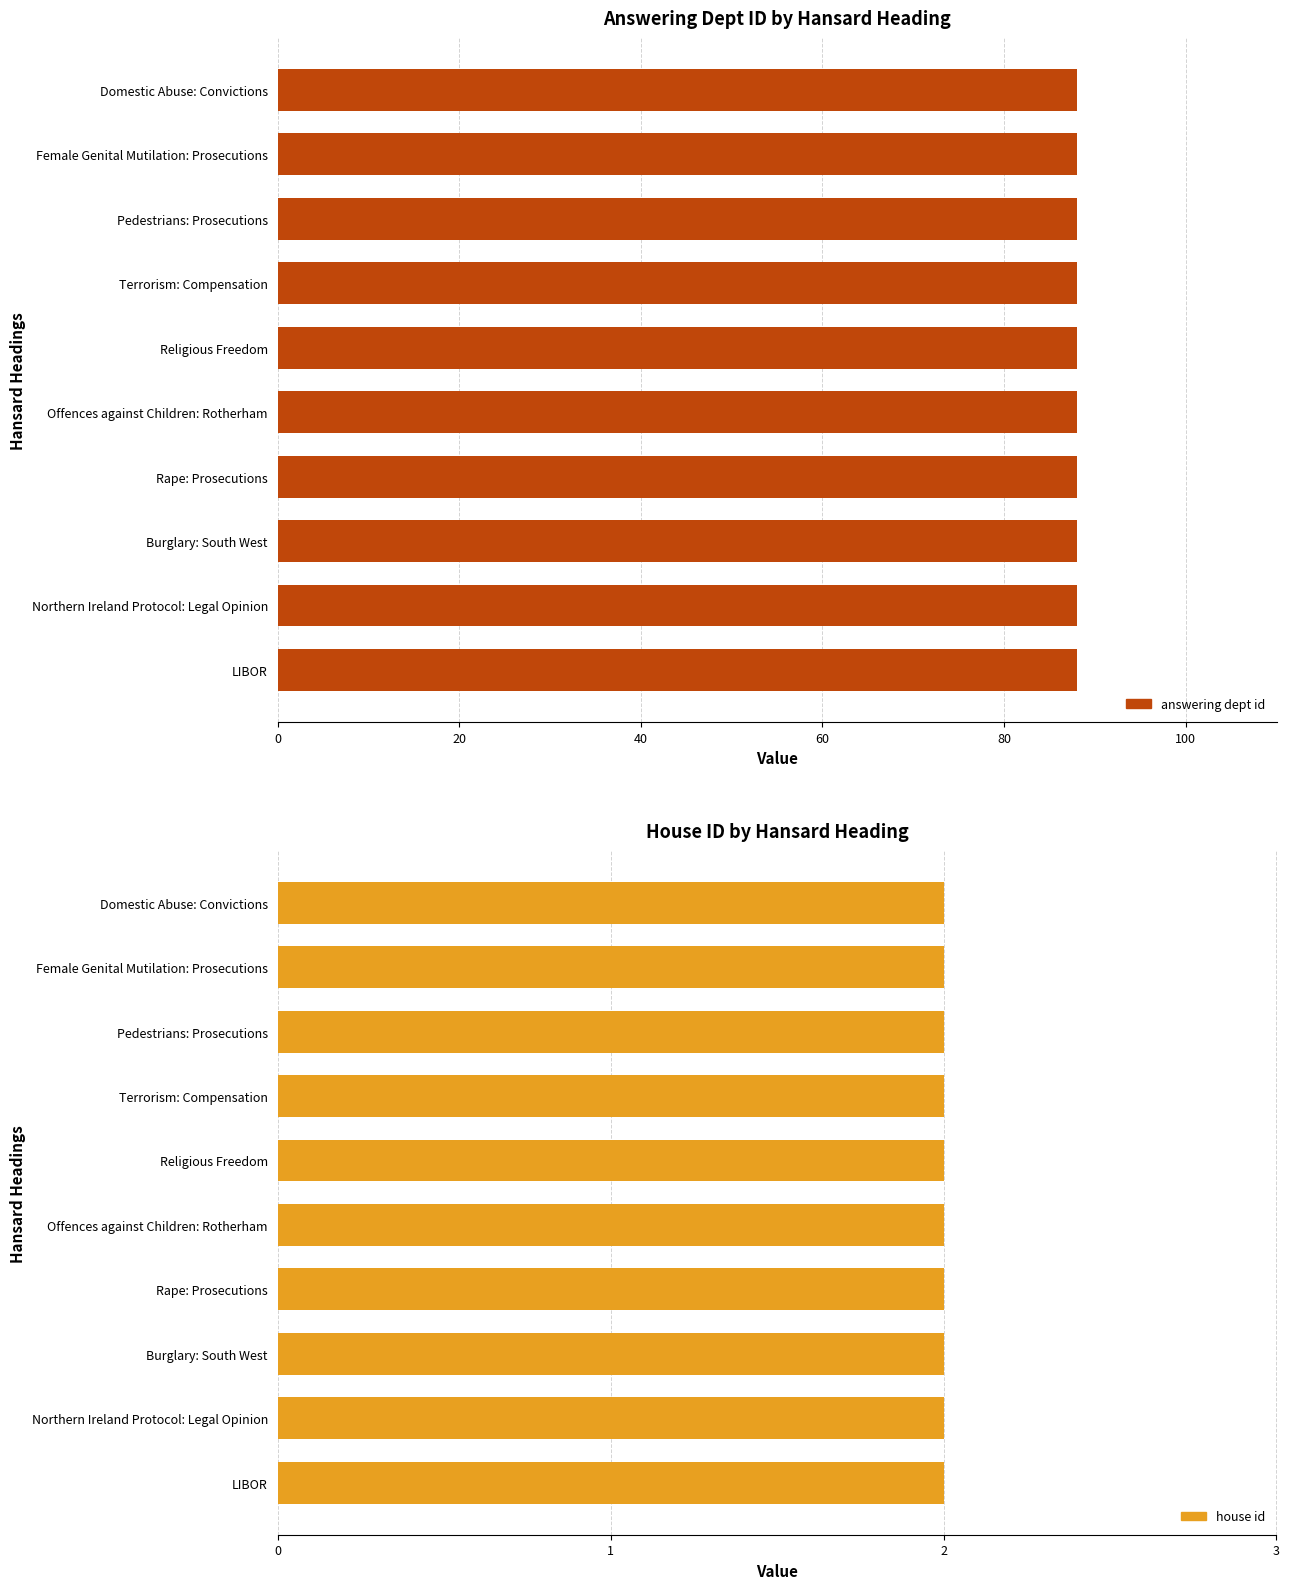

At which category is the sum across all series the highest?

Domestic Abuse: Convictions